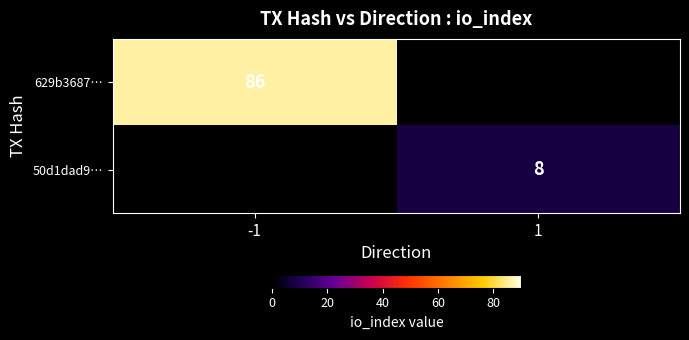

The value of 629b3687… at -1 is 153. True or false?

False